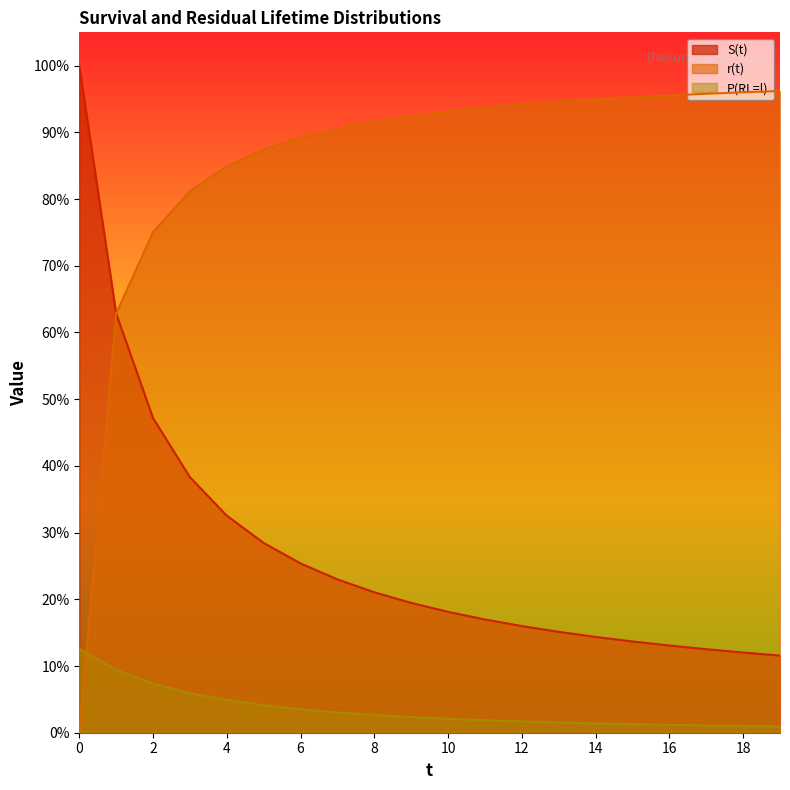

Does the chart display data point markers on the line(s)?

No